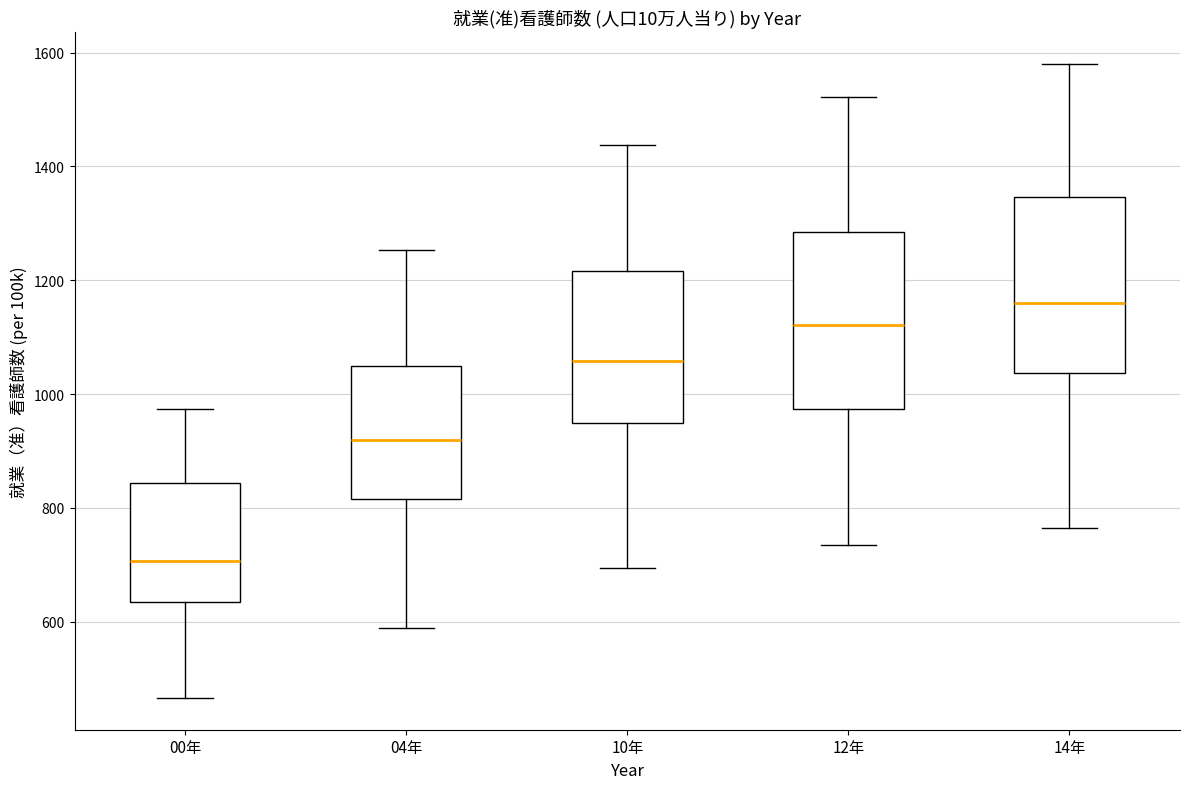

Which box has the highest median line?

14年